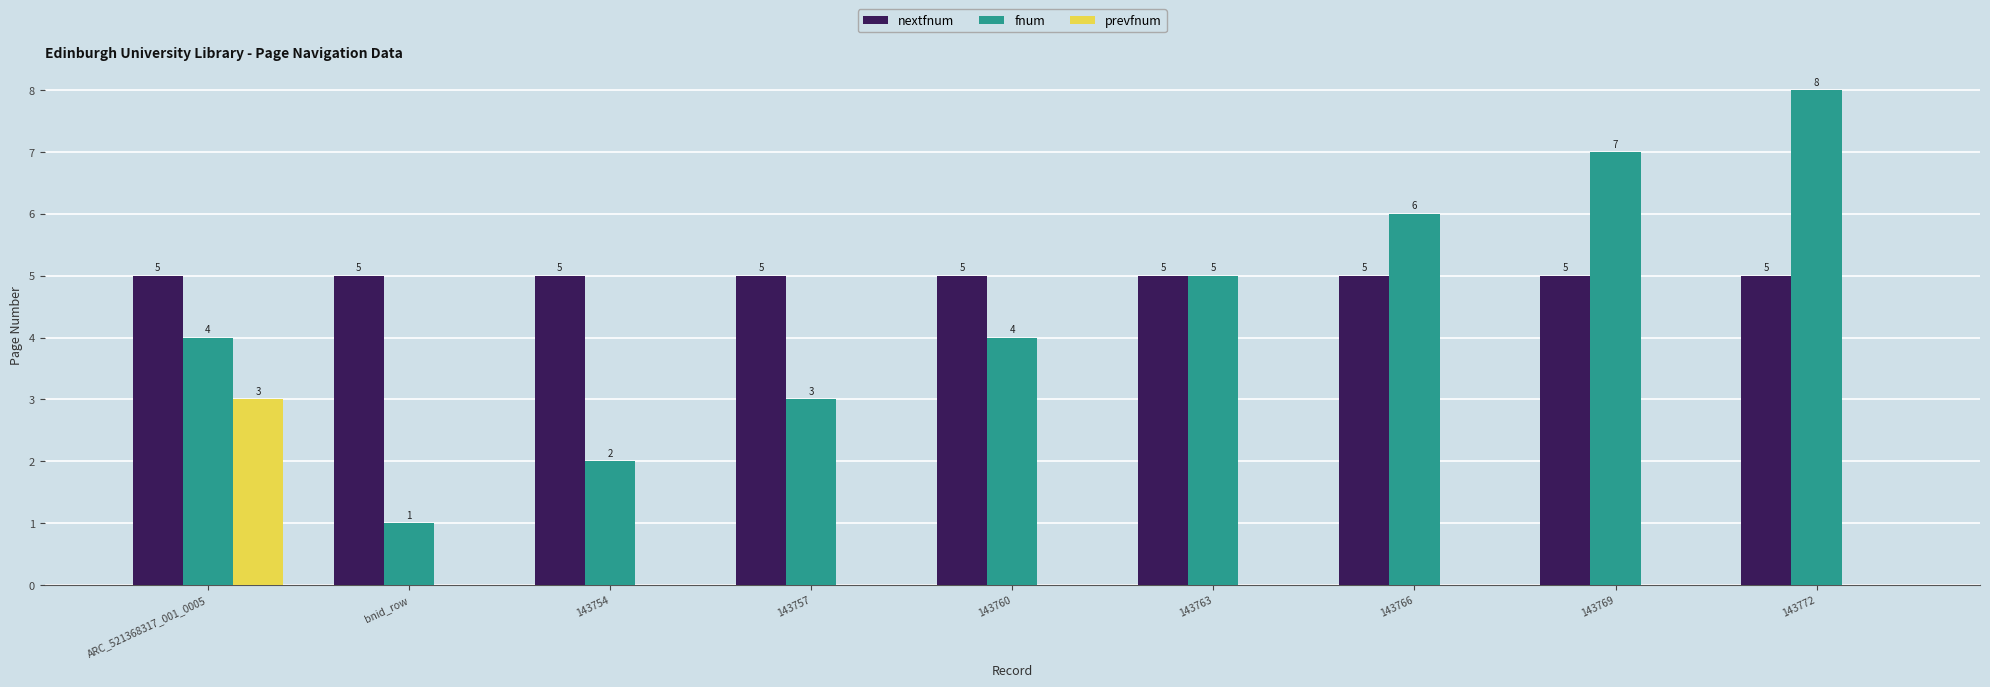

Which series has the largest range (max minus min)?

fnum